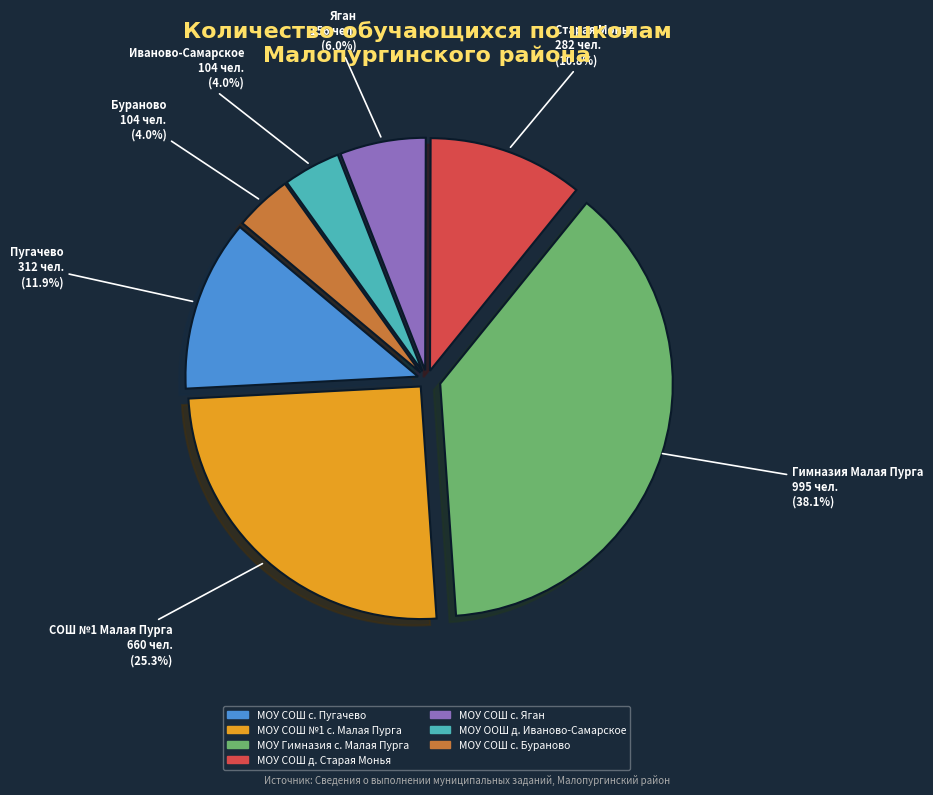

What percentage is NOT represented by МОУ СОШ №1 с. Малая Пурга?

74.7%